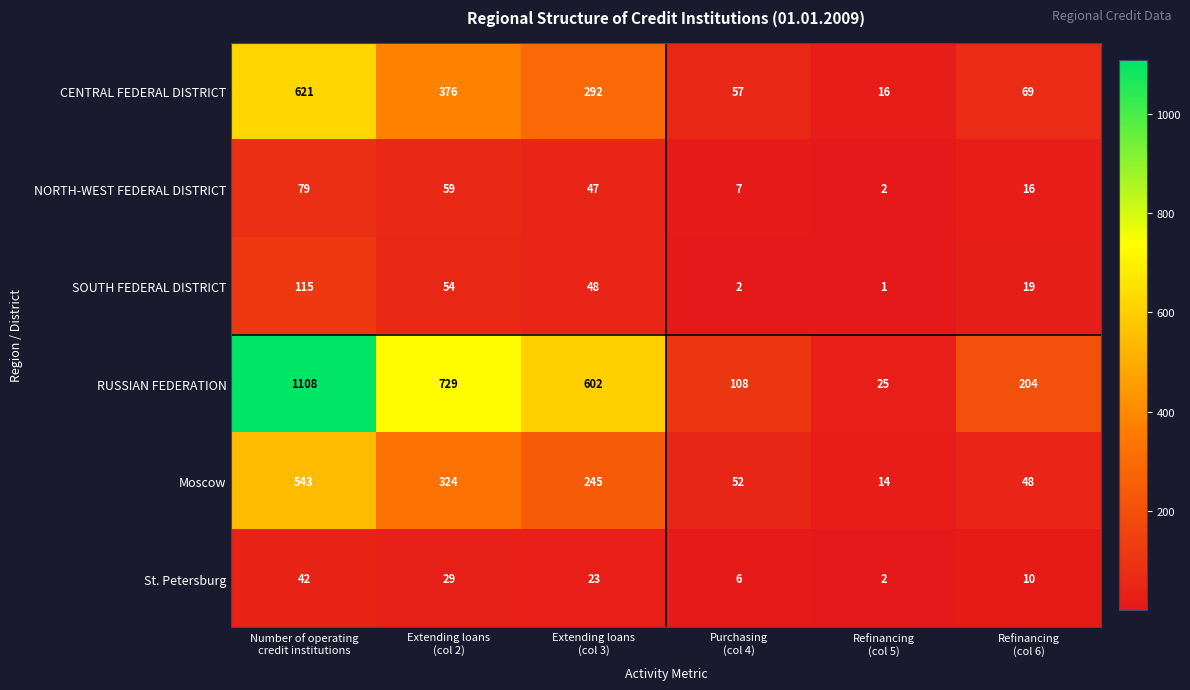

Which series has the largest total across all categories?

RUSSIAN FEDERATION